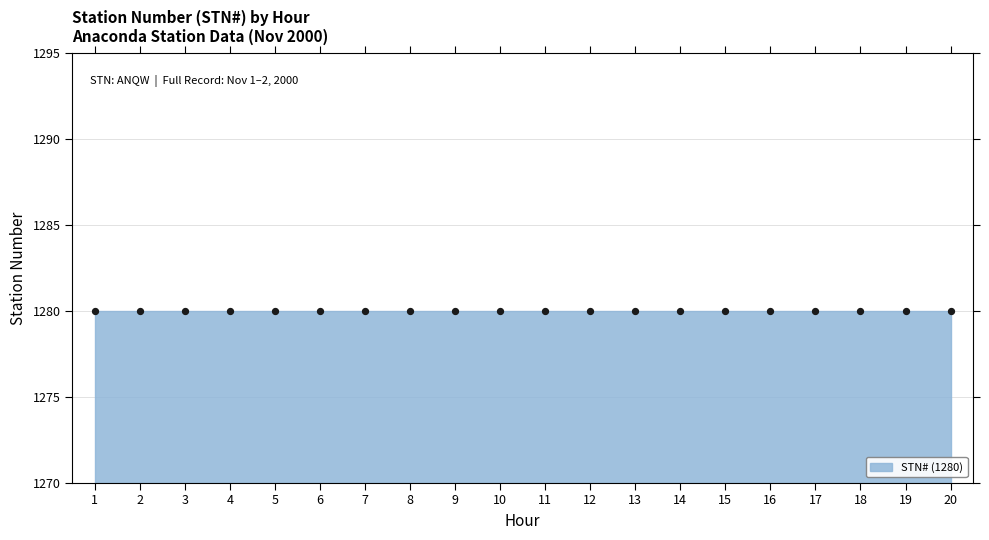

Between 2 and 11, which is larger?

11